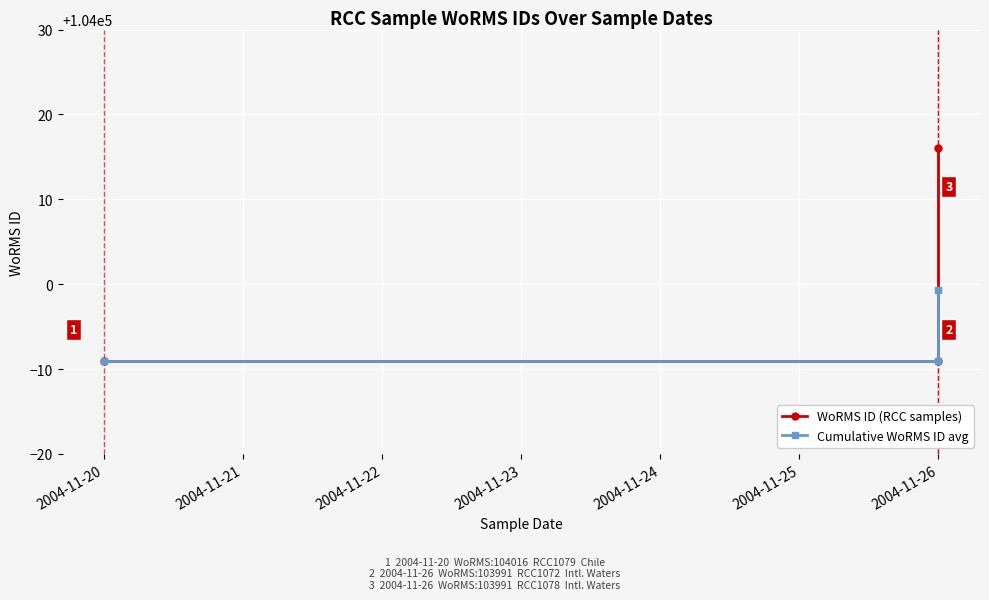

Which series changed the most between 2004-11-21 and 2004-11-22?

WoRMS ID (RCC samples)